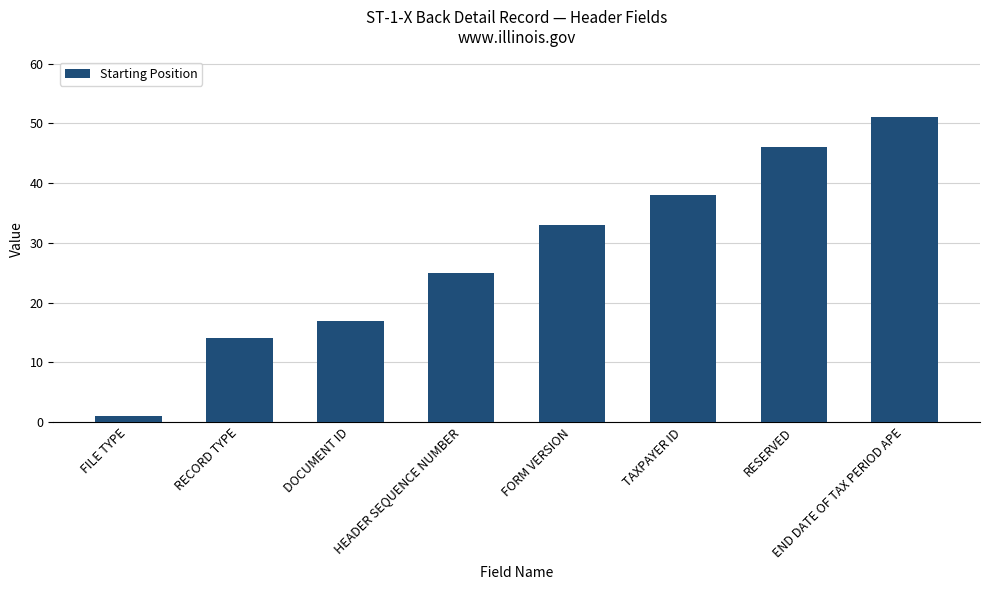

Is it true that the value at HEADER SEQUENCE NUMBER is 25?

True